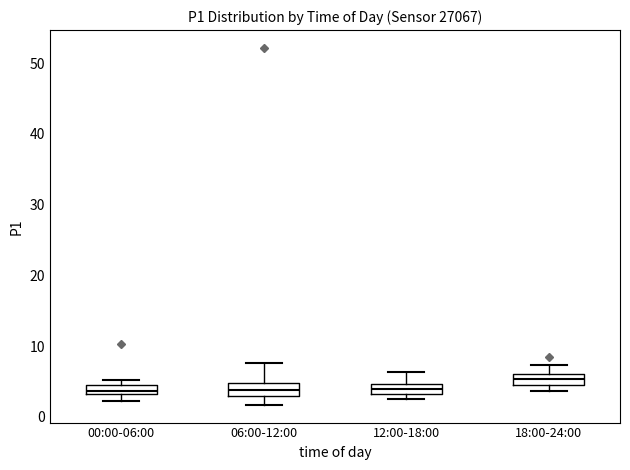

Which box has the highest median line?

18:00-24:00